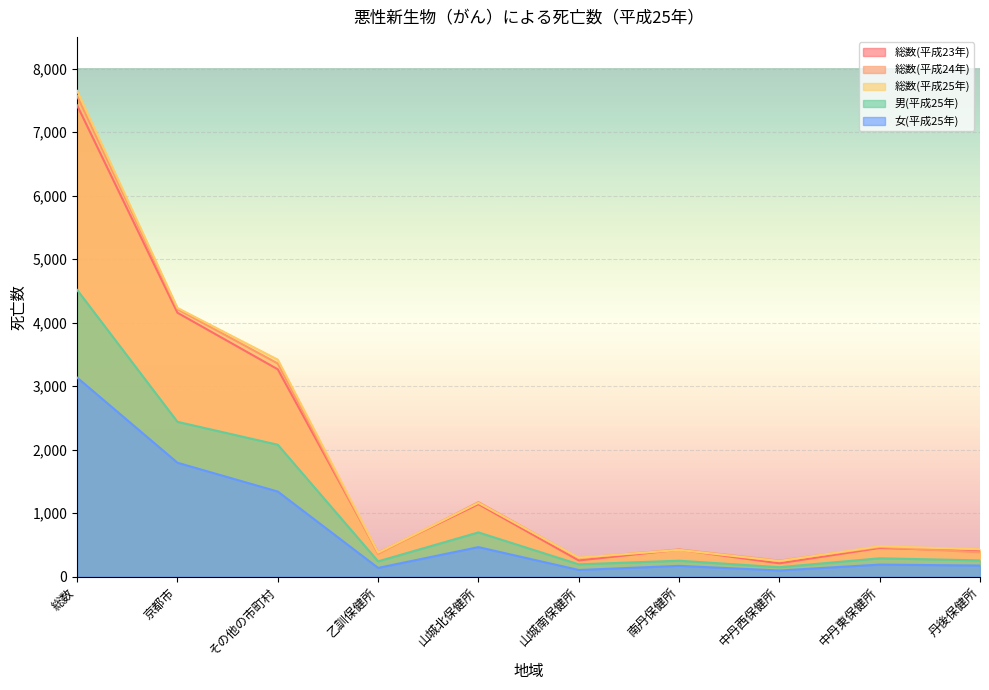

Rank the series at 丹後保健所 from highest to lowest value.

総数(平成25年), 総数(平成23年), 総数(平成24年), 男(平成25年), 女(平成25年)